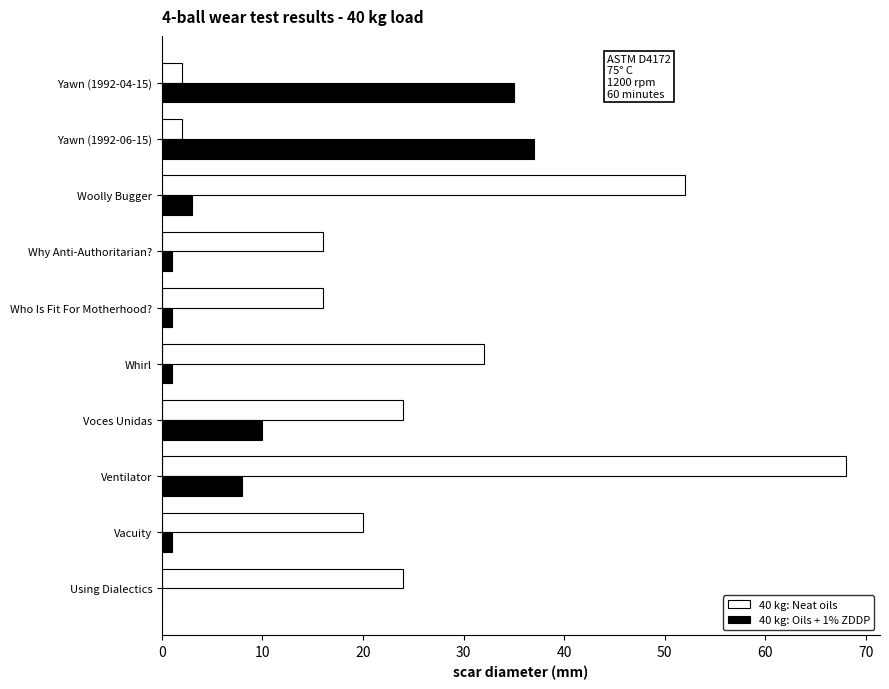

Read the 40 kg: Neat oils value at Ventilator.

68